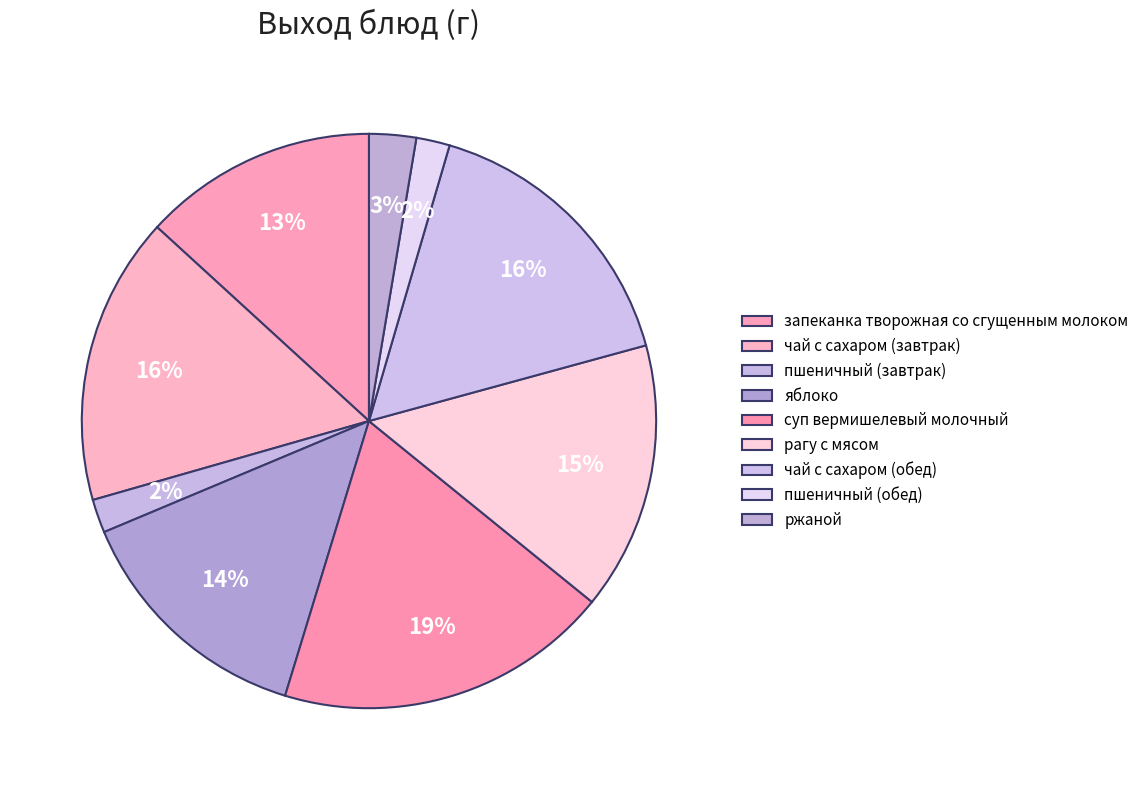

Count the number of slices in the pie.

9